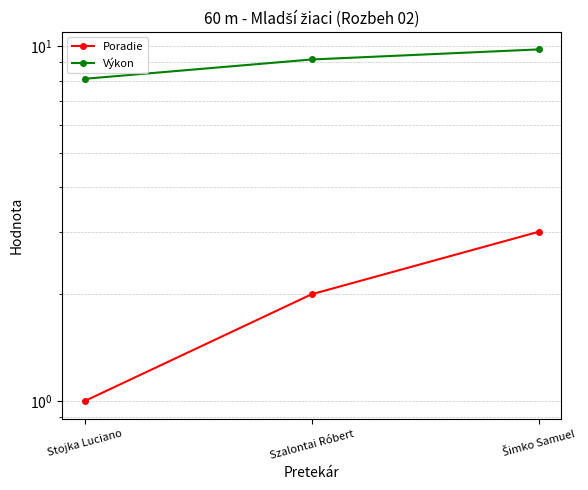

How many data points in Poradie are less than 2?

1